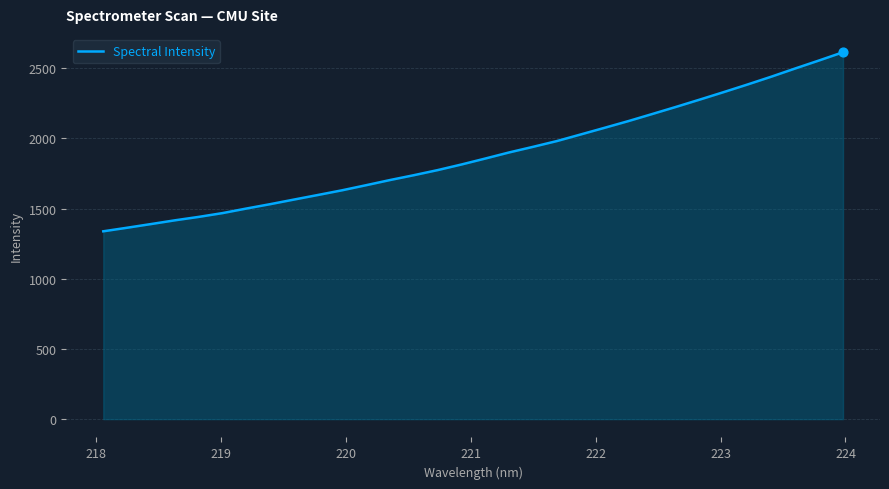

What is the difference between the maximum and minimum values?

1275.9